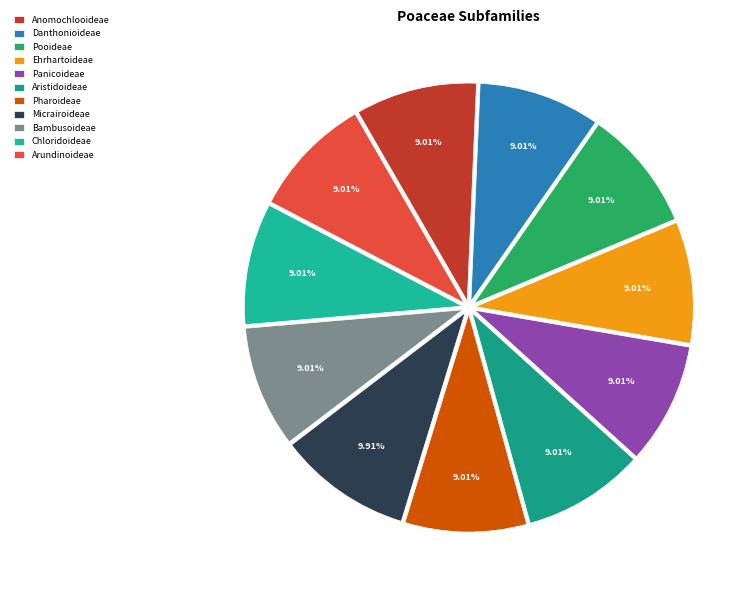

Count the number of slices in the pie.

11